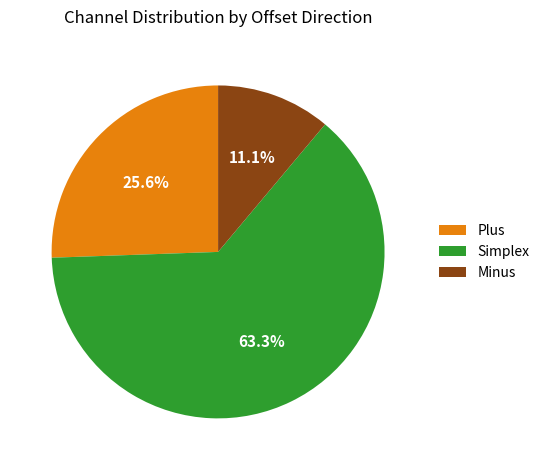

How many segments does this pie chart have?

3